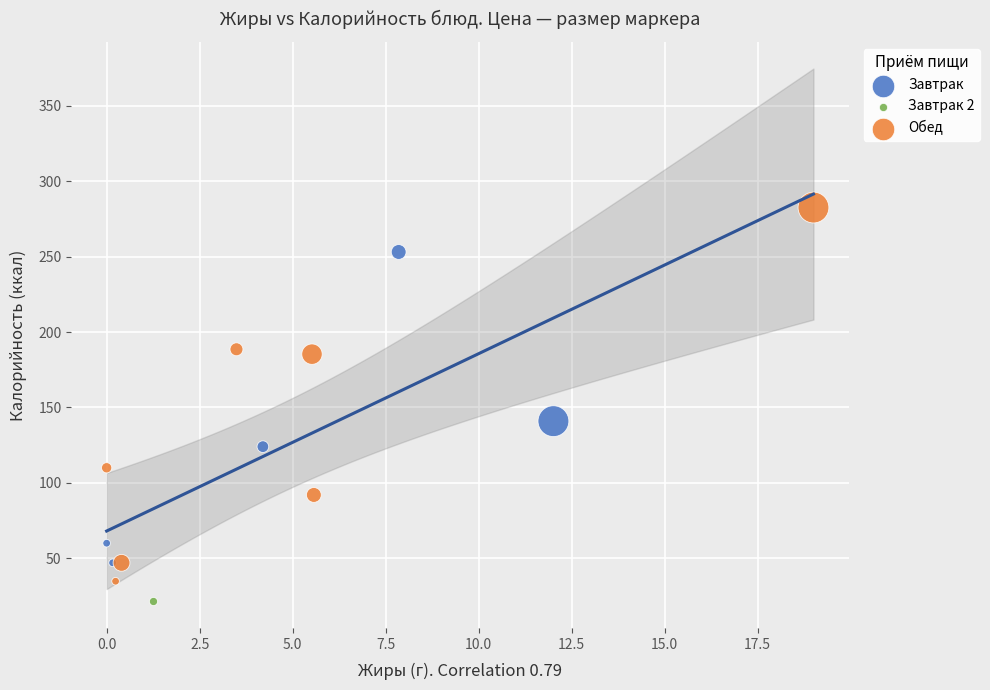

Which series reaches the minimum Y coordinate?

Завтрак 2